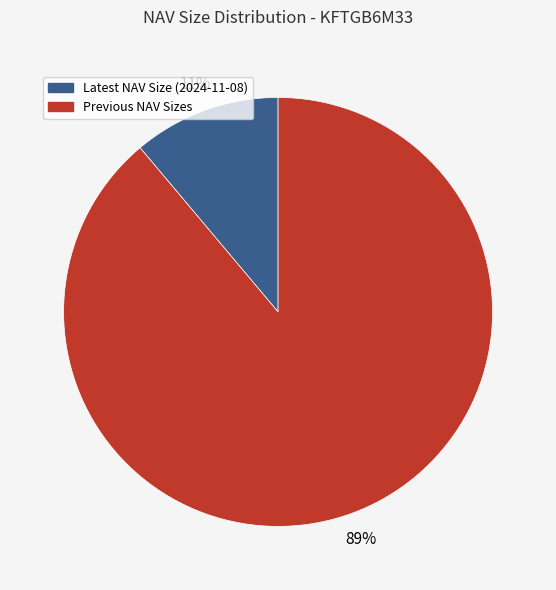

Do Previous NAV Sizes and Latest NAV Size (2024-11-08) together represent more than half of the pie?

Yes